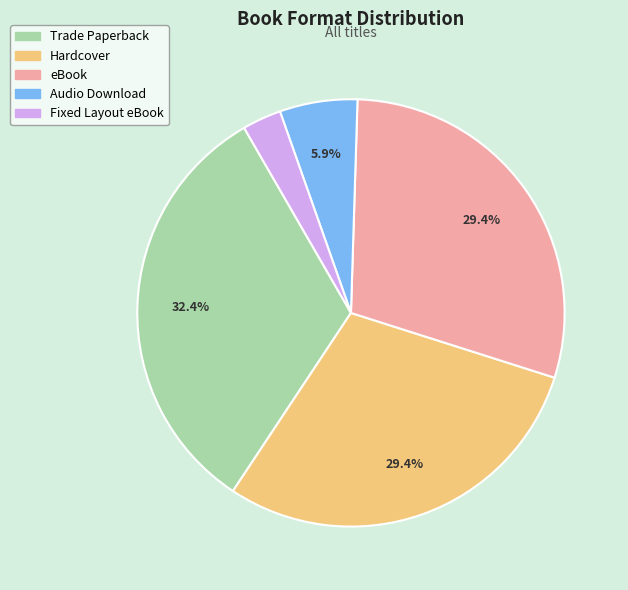

What percentage is the Hardcover slice, to the nearest percent?

29%